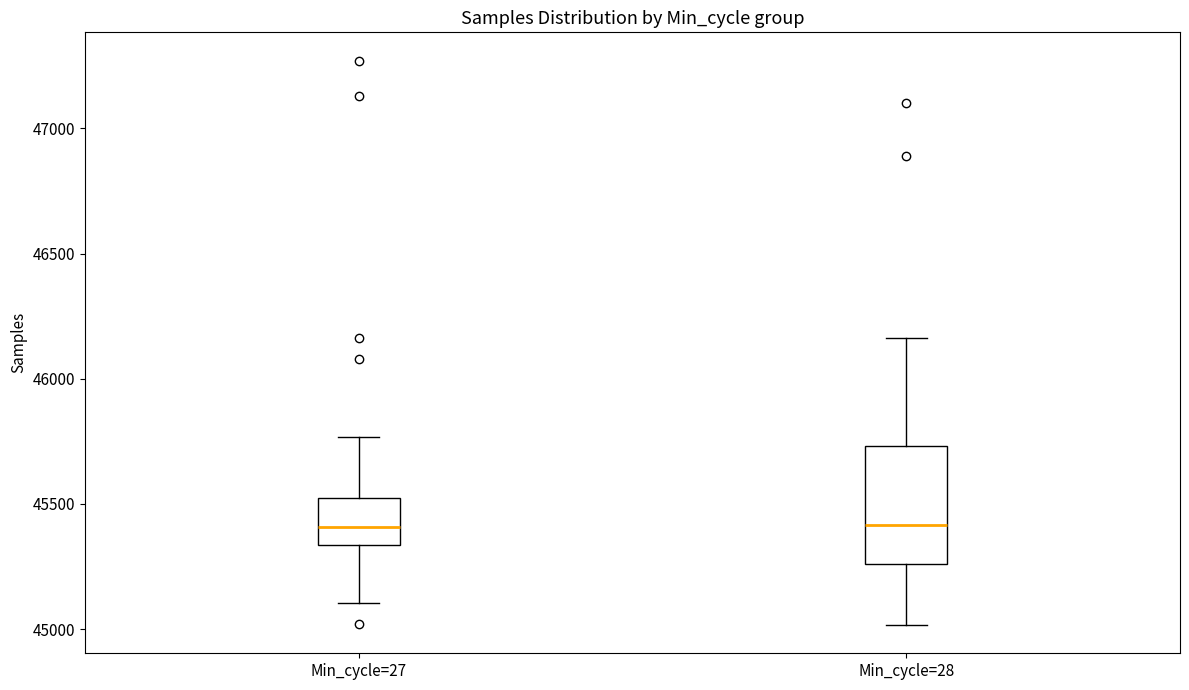

Reading left to right, read every box against the y-axis: the position of its median line, the range the box covers, and the ends of its whiskers. The values are not printed on the chart, so give them approximately, as read against the axis.

Min_cycle=27: median 45400, box 45350 to 45500, whiskers 45100 to 45750
Min_cycle=28: median 45400, box 45250 to 45750, whiskers 45000 to 46150